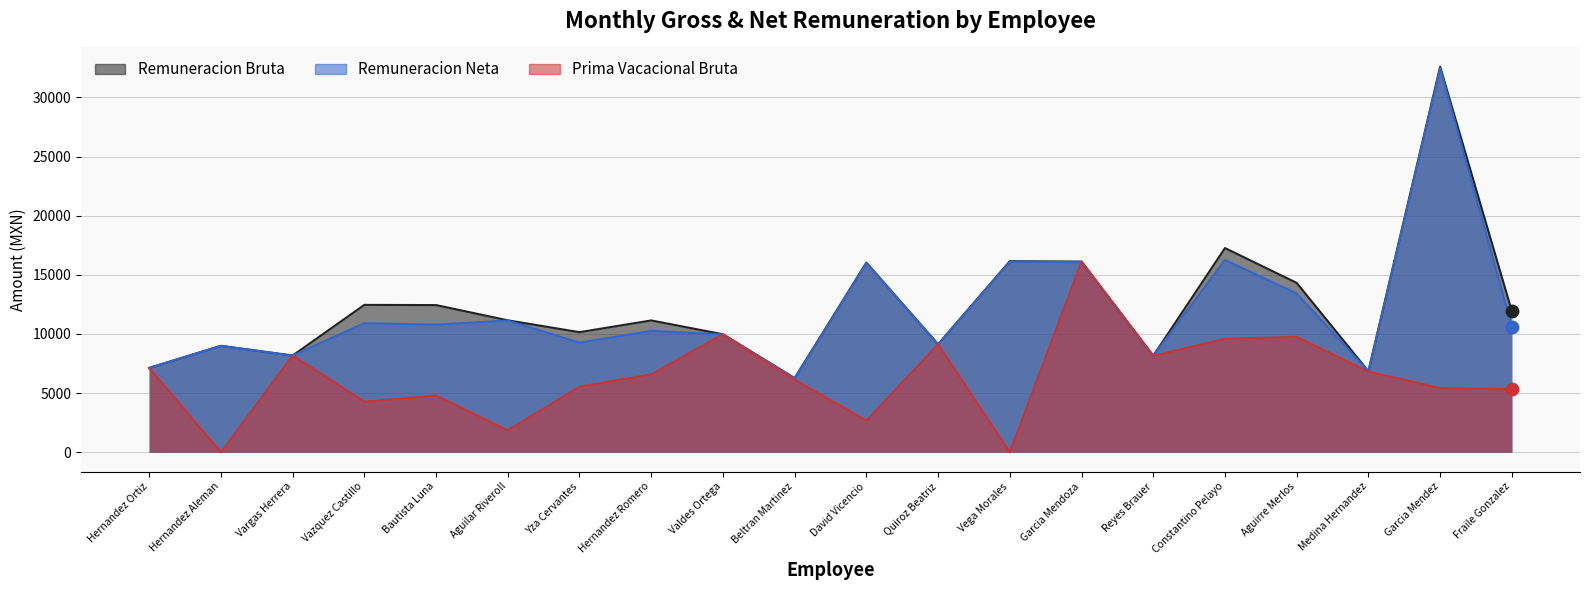

Is the value of Remuneracion Bruta at Garcia Mendoza greater than the value of Remuneracion Neta at Quiroz Beatriz?

Yes